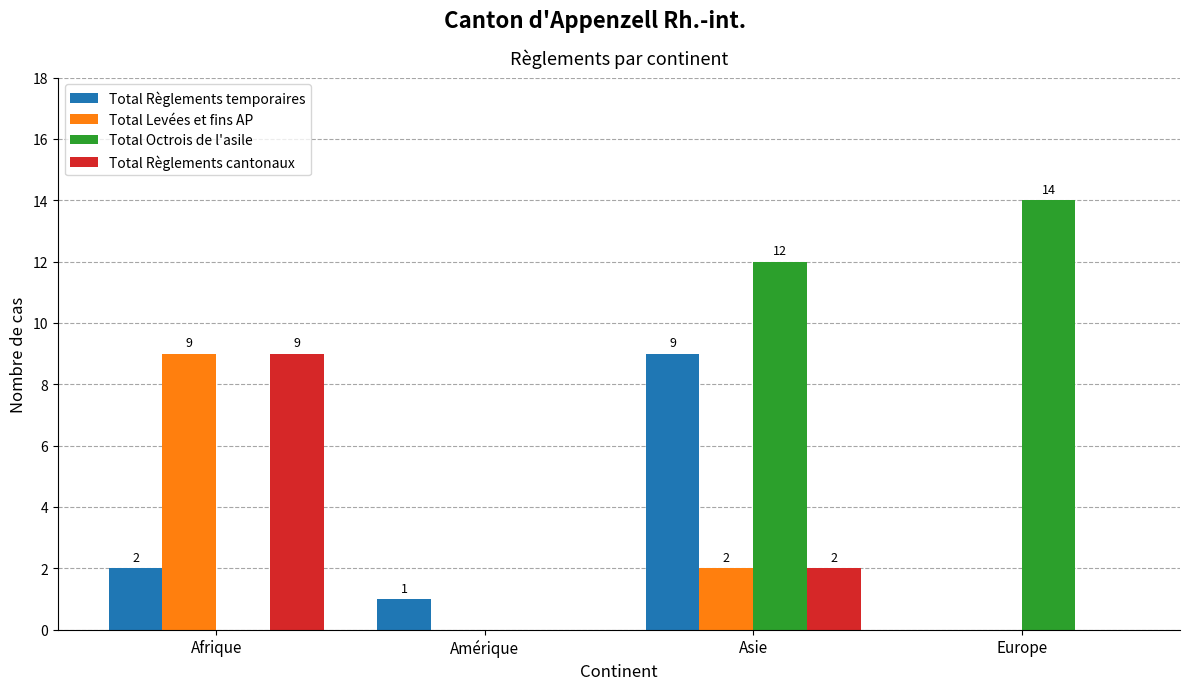

Which series has the largest total across all categories?

Total Octrois de l'asile